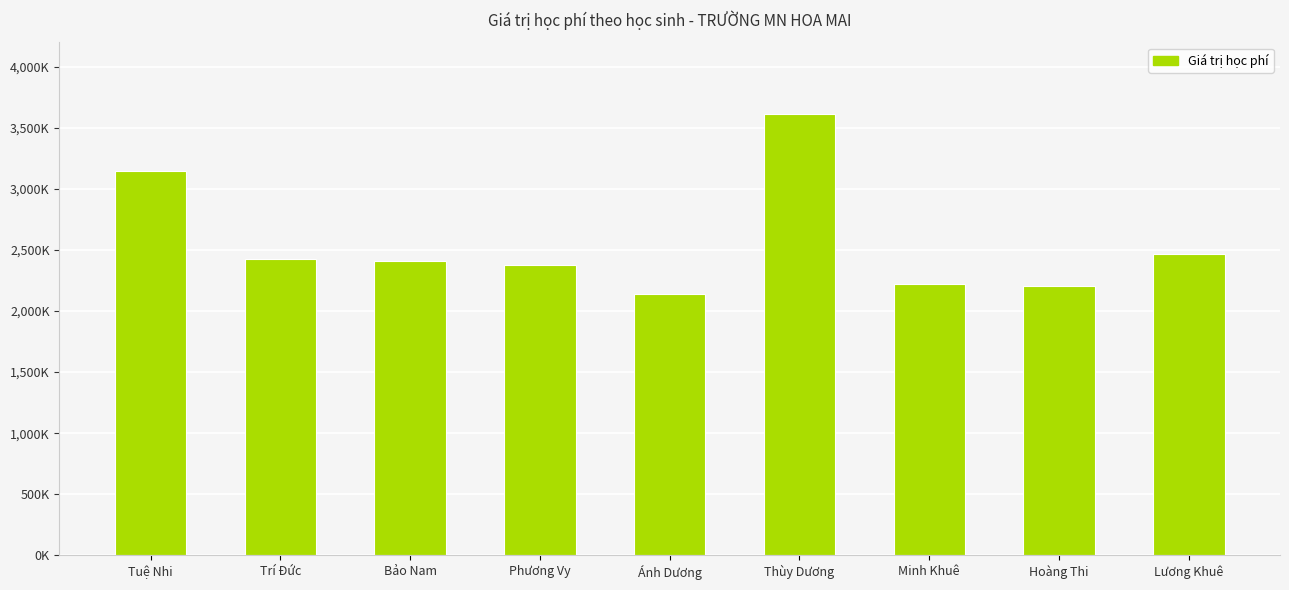

At which label is the value closest to 2875000?

Tuệ Nhi